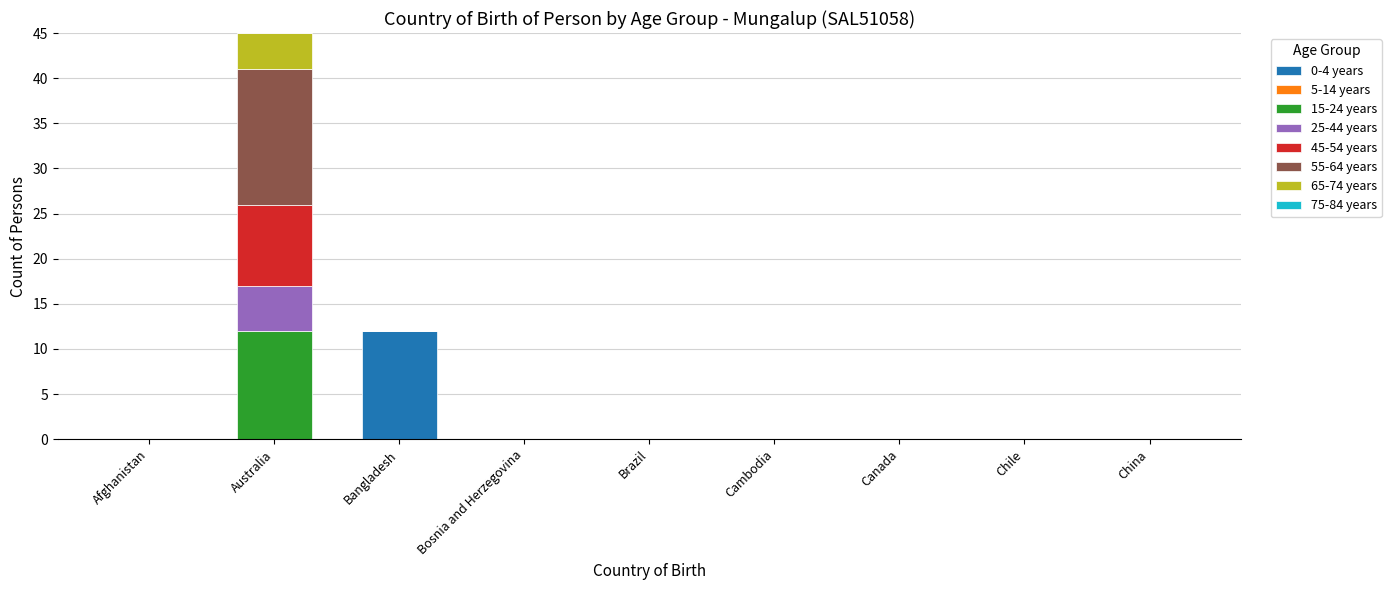

Which category has the highest value in the 0-4 years series?

Bangladesh